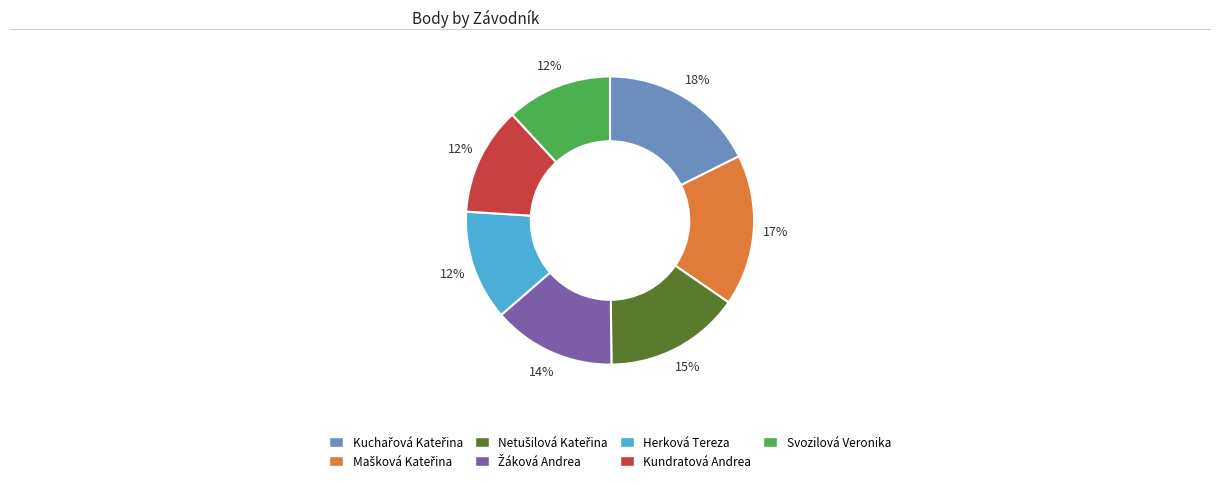

The Herková Tereza slice represents 12% of the pie. True or false?

True